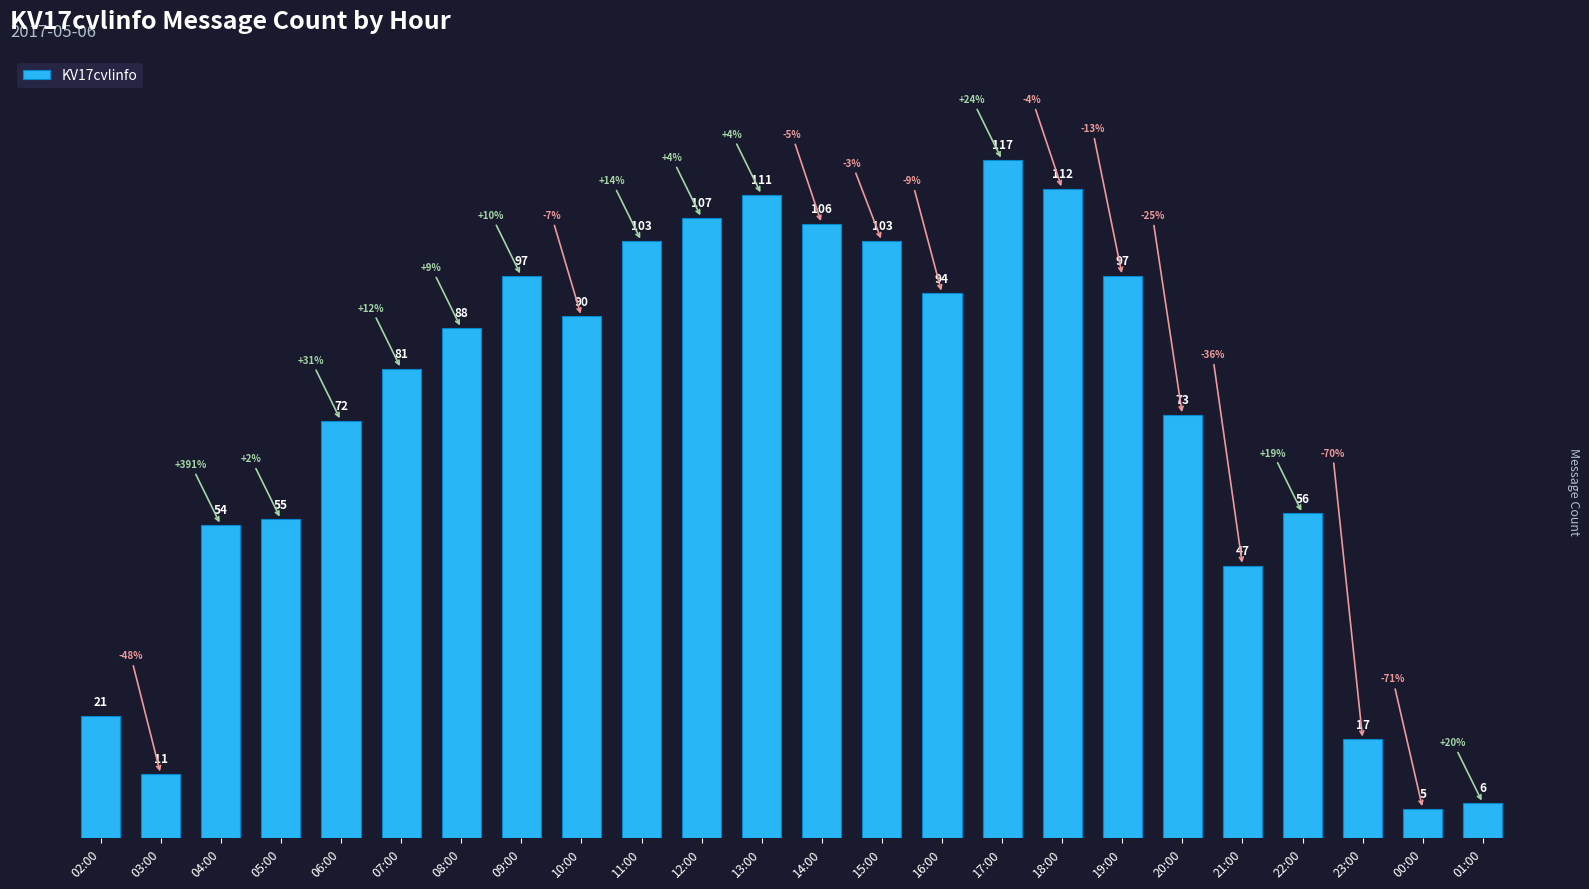

What is the sum of the values at 15:00 and 18:00?

215